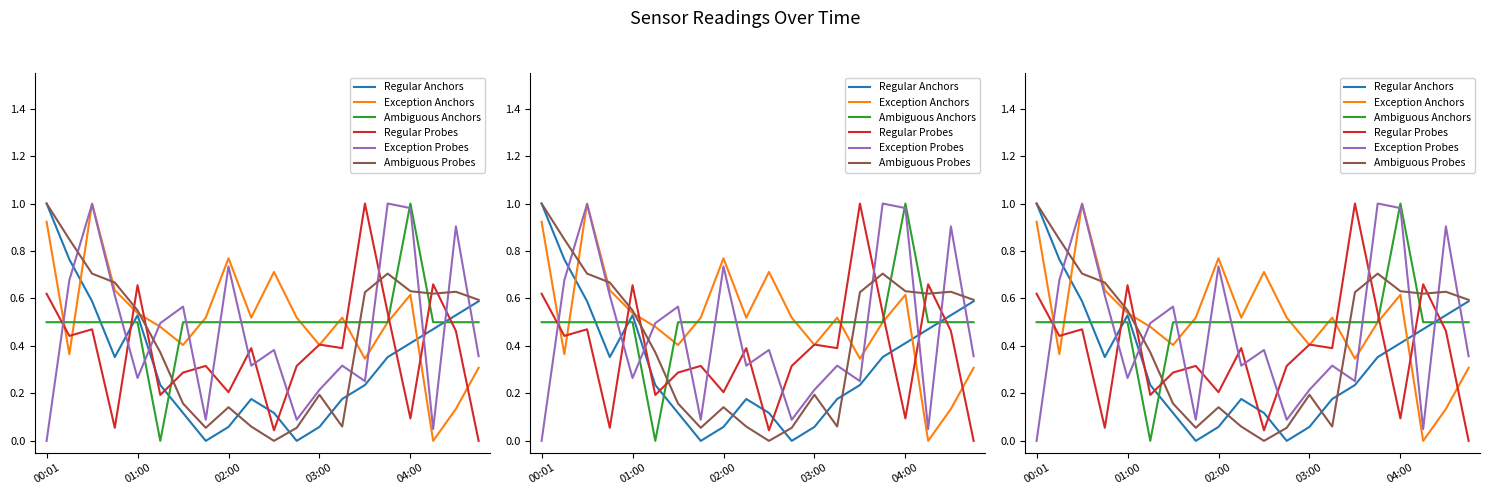

Is the value of BME280_temperature at 6 greater than the value of Max_cycle at 7?

Yes